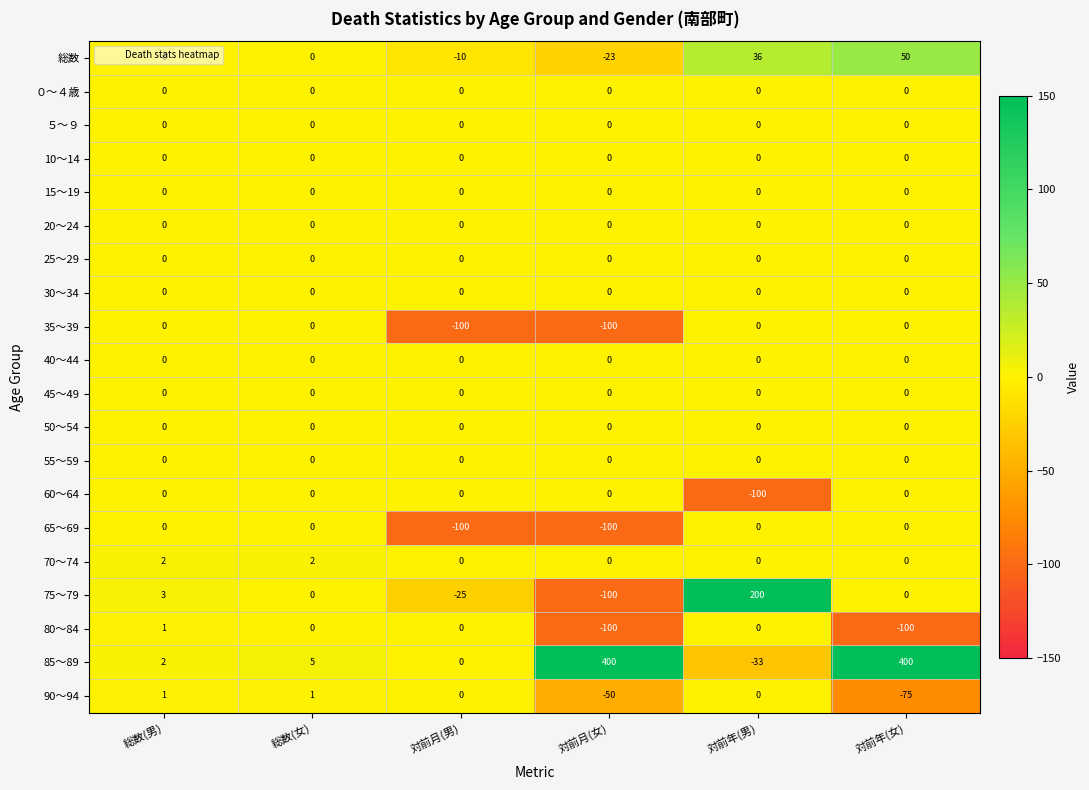

What is the minimum value shown in the chart?

-100